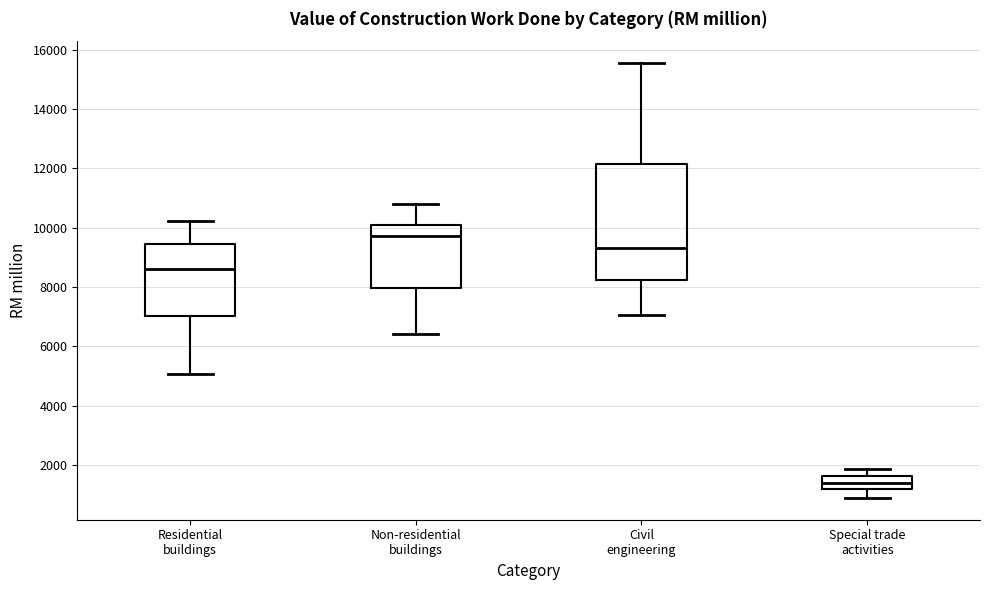

Reading left to right, read every box against the y-axis: the position of its median line, the range the box covers, and the ends of its whiskers. The values are not printed on the chart, so give them approximately, as read against the axis.

Residential buildings: median 8600, box 7000 to 9400, whiskers 5000 to 10200
Non-residential buildings: median 9800, box 8000 to 10000, whiskers 6400 to 10800
Civil engineering: median 9400, box 8200 to 12200, whiskers 7000 to 15600
Special trade activities: median 1400, box 1200 to 1600, whiskers 800 to 1800